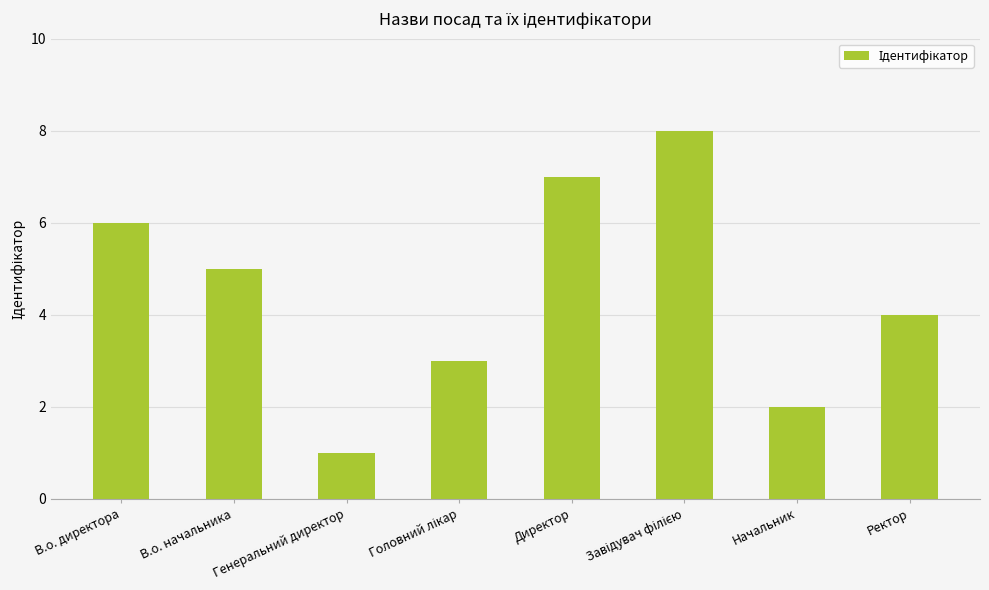

At which label does the data first exceed 5?

В.о. директора